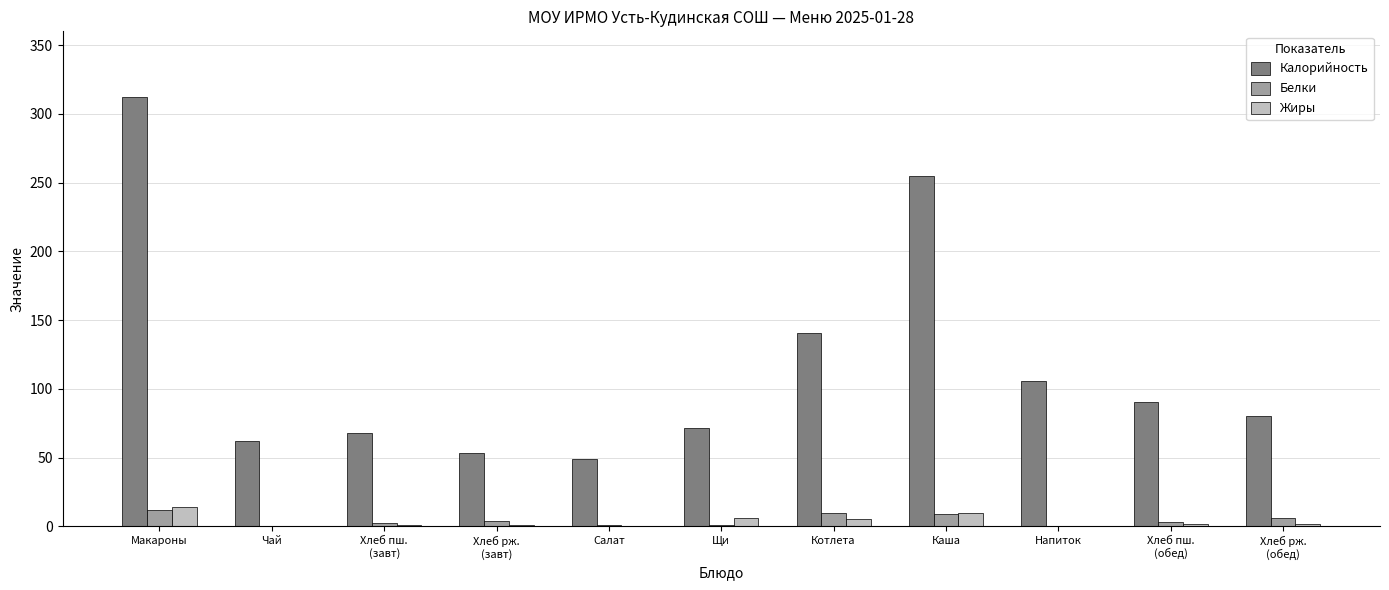

How many groups of bars are there?

11